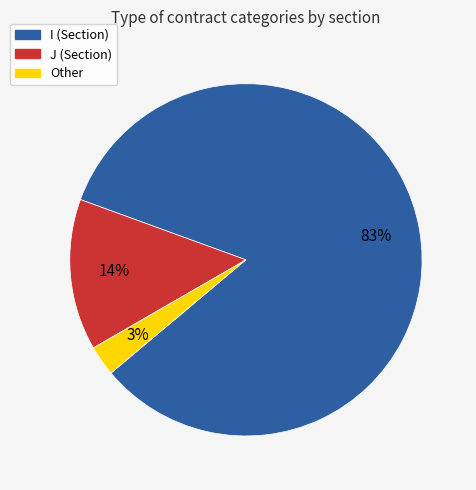

To the nearest percent, what is the average slice percentage?

33%